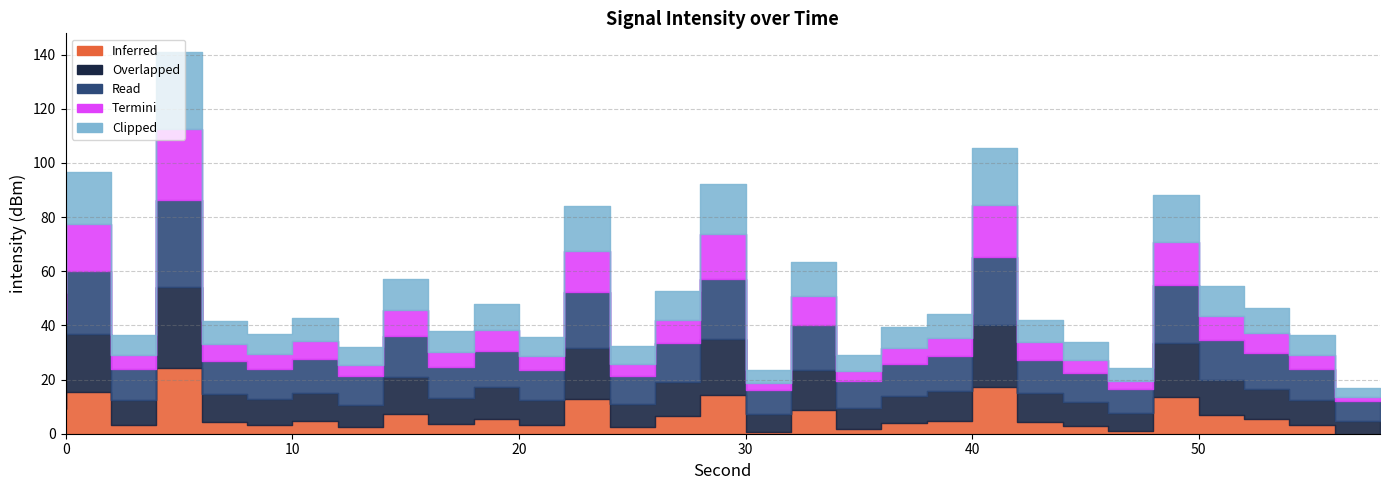

Where is Overlapped nearest to the value -137?

24